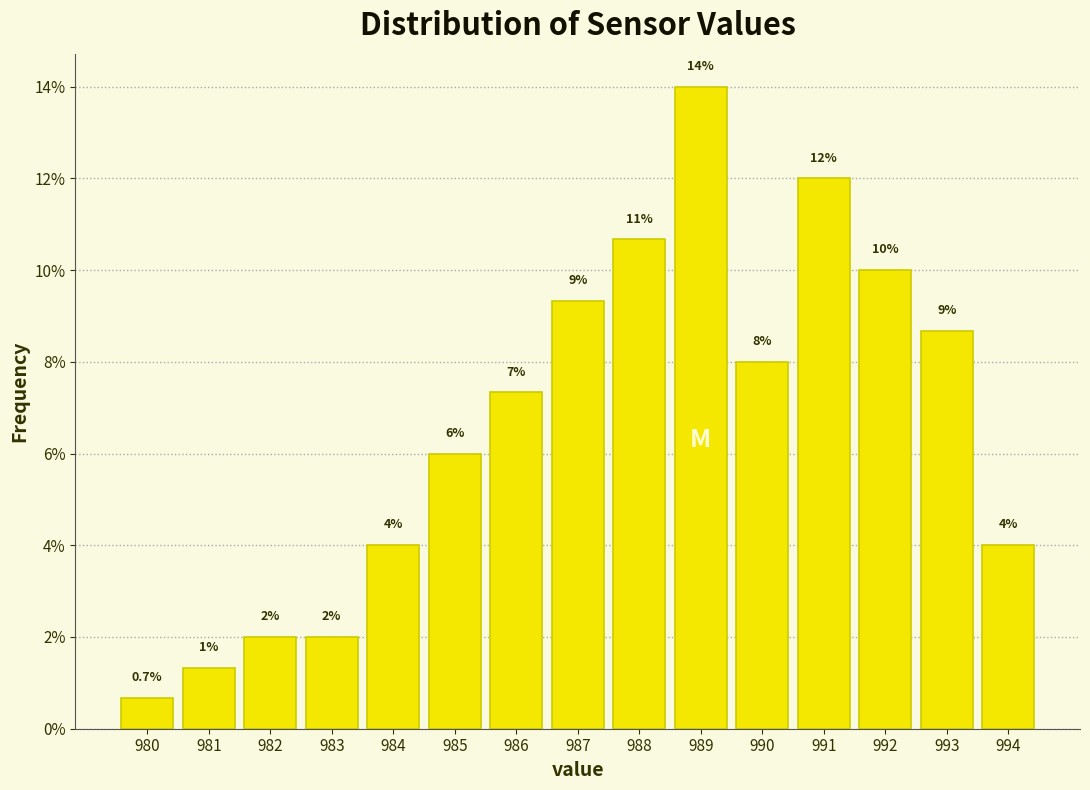

Over which range of the x-axis is the bar tallest?

988.5 to 989.5